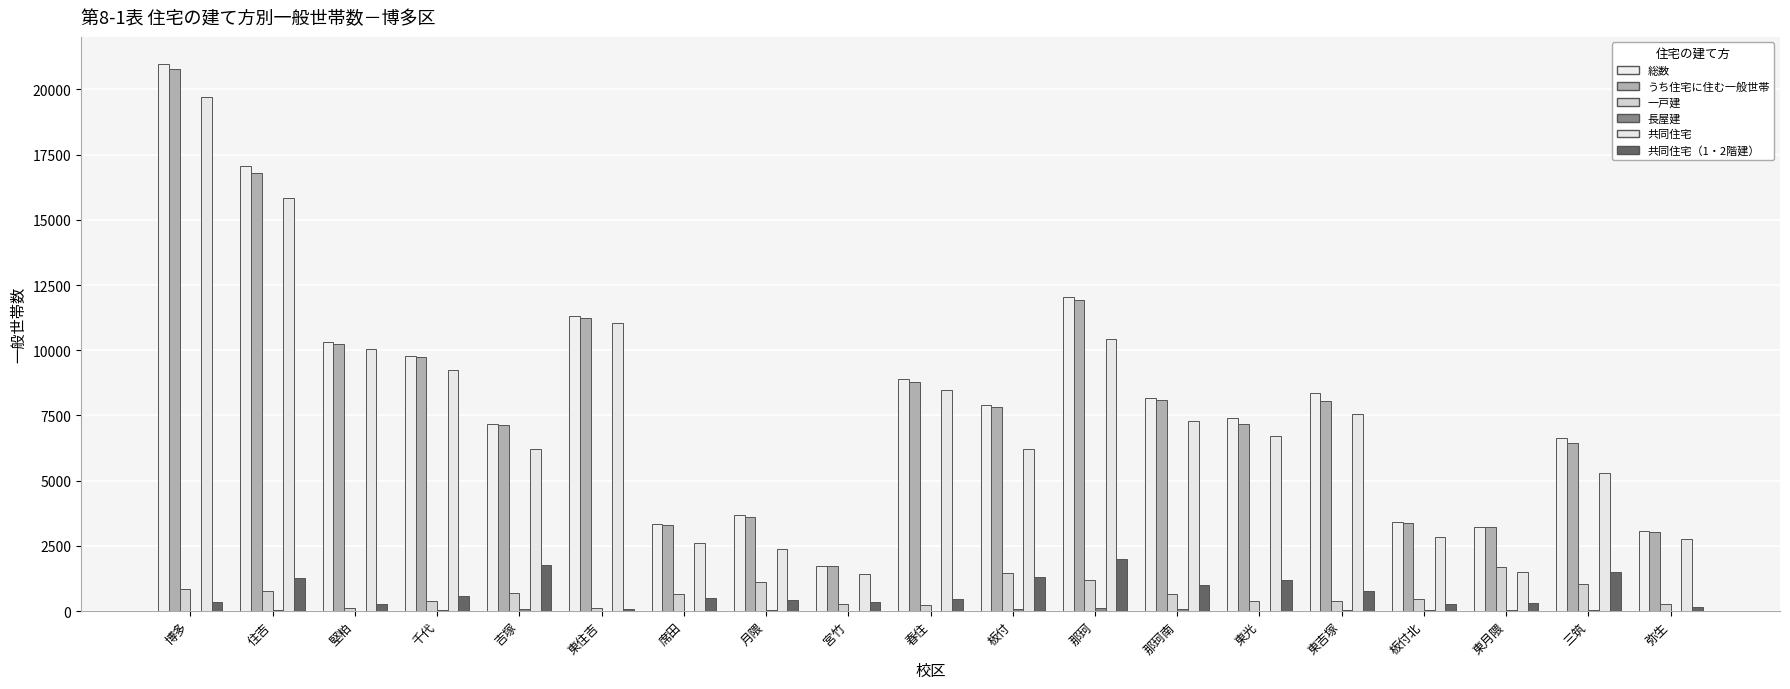

Reading left to right, transcribe all the data shown in this chart.

総数: 20966	17047	10328	9779	7161	11300	3355	3684	1730	8904	7901	12028	8172	7399	8350	3399	3235	6631	3068
うち住宅に住む一般世帯: 20794	16807	10249	9722	7135	11253	3317	3600	1724	8799	7831	11920	8087	7169	8065	3393	3228	6433	3035
一戸建: 849	759	125	371	680	121	660	1106	258	228	1450	1176	650	366	371	460	1699	1043	250
長屋建: 16	28	16	20	67	4	18	47	6	5	65	107	68	14	35	56	21	37	16
共同住宅: 19695	15841	10032	9227	6223	11038	2605	2388	1431	8484	6212	10434	7293	6699	7552	2843	1480	5277	2743
共同住宅（1・2階建）: 331	1262	268	566	1753	90	482	441	332	464	1309	2010	996	1202	757	251	317	1480	158